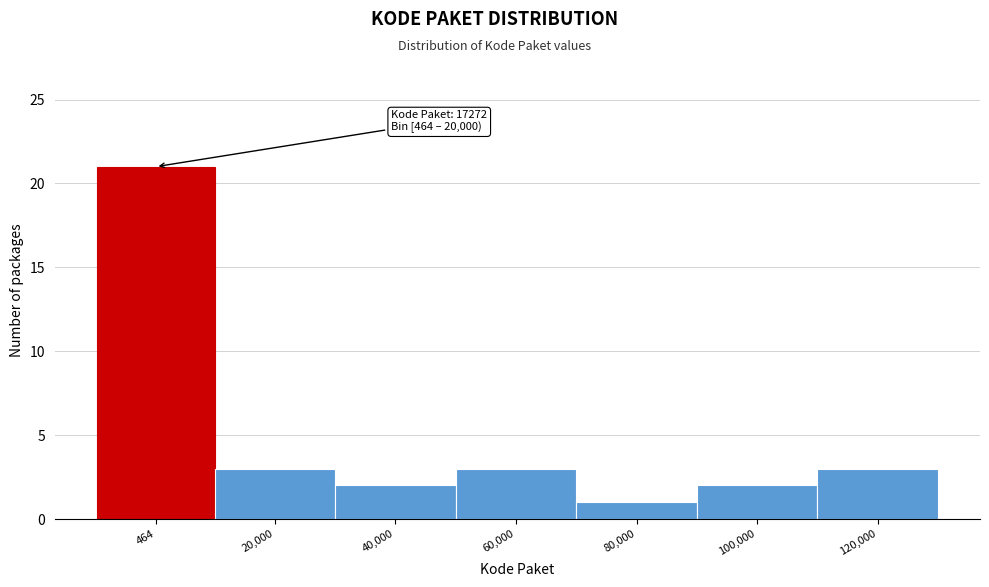

Reading left to right, transcribe all the data shown in this chart.

21	3	2	3	1	2	3